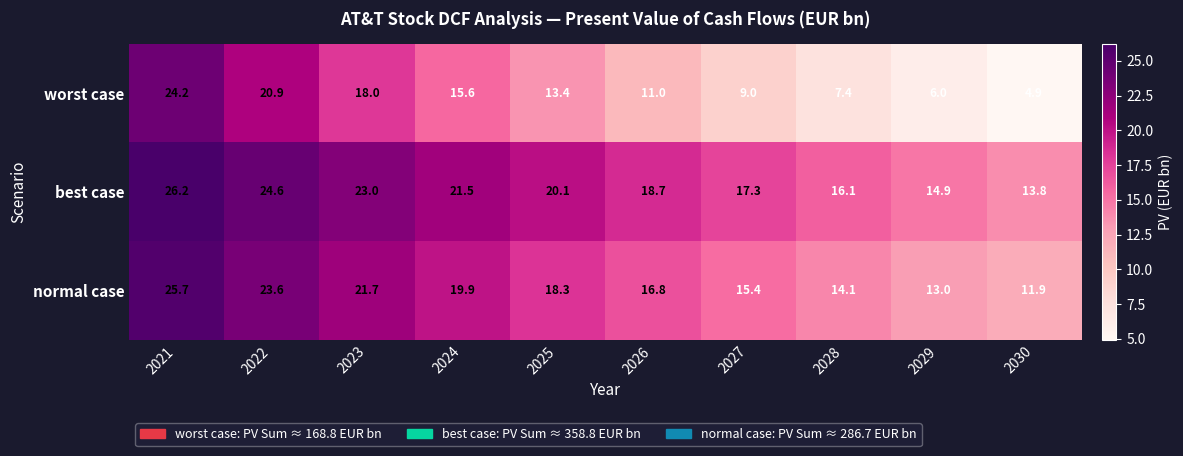

What is the sum of the normal case values at 2029 and 2027?

28.4